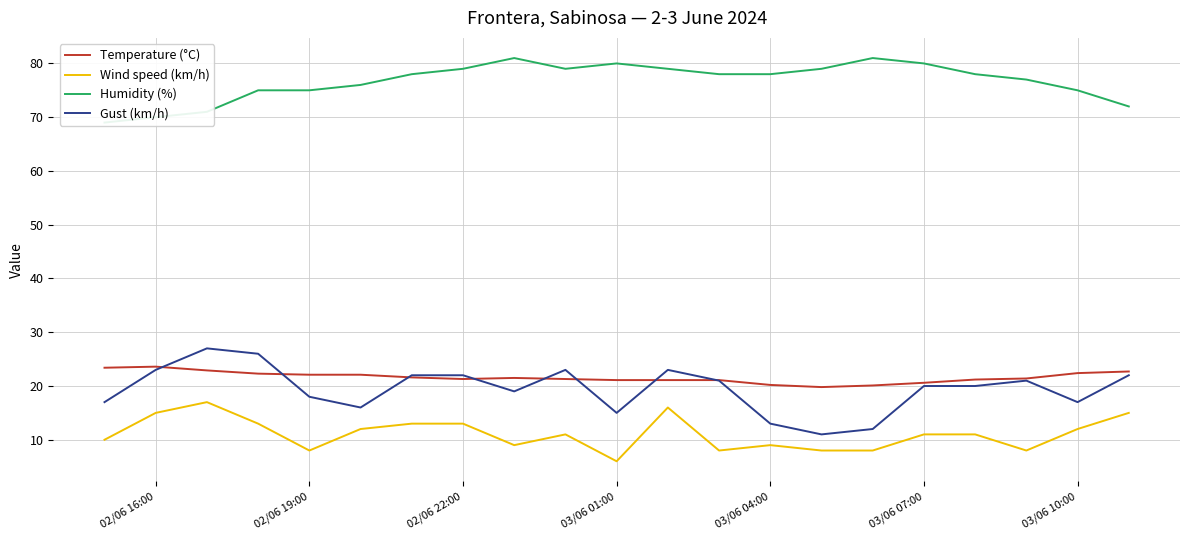

Which series has the largest total across all categories?

Humidity (%)